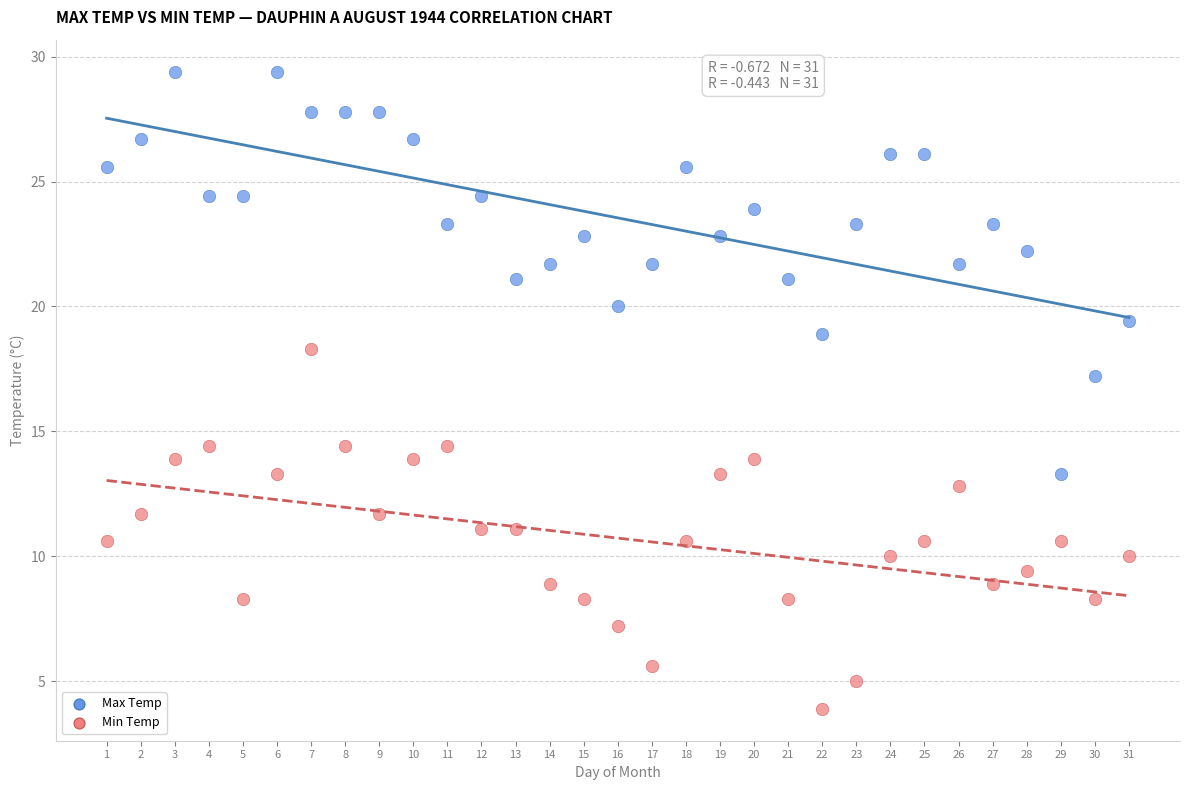

Across all series, what Y value is closest to 16?

17.2